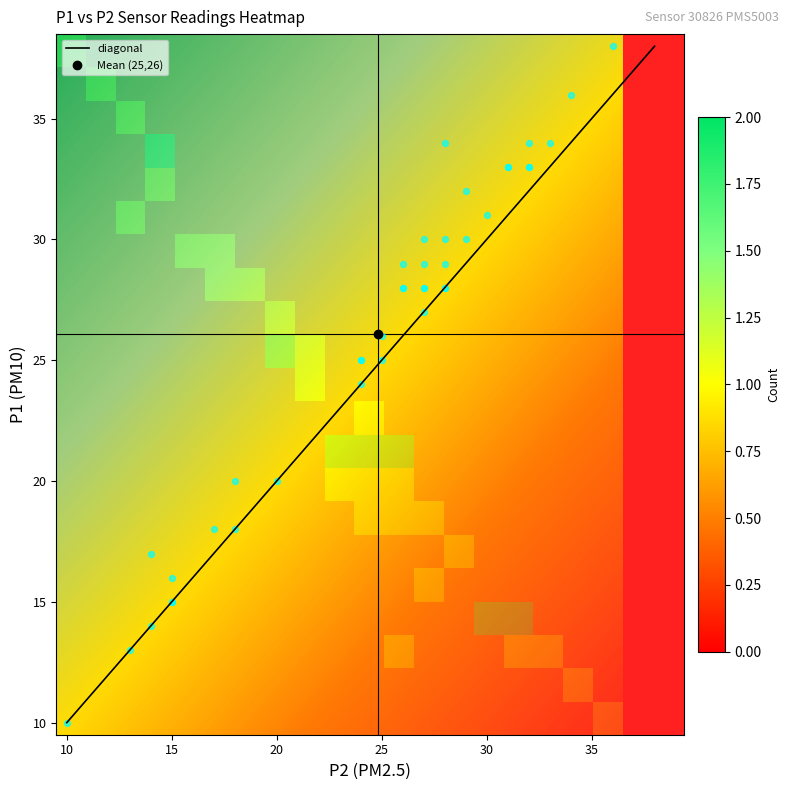

What is the minimum value for P2_1?

10